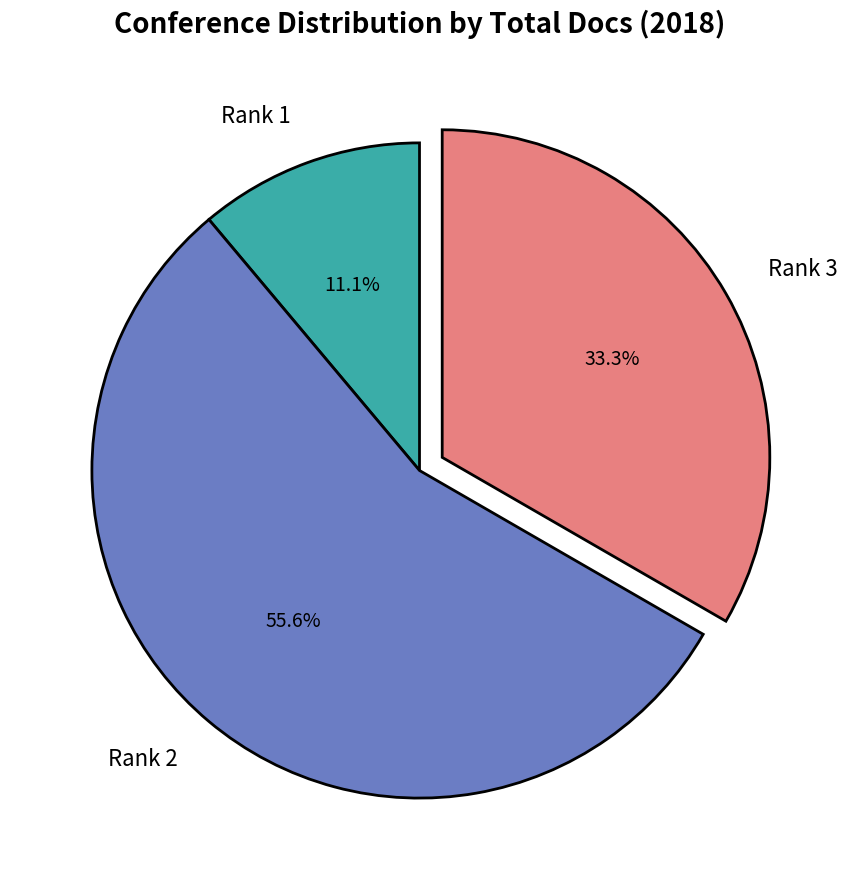

To the nearest percent, what is the average slice percentage?

33%